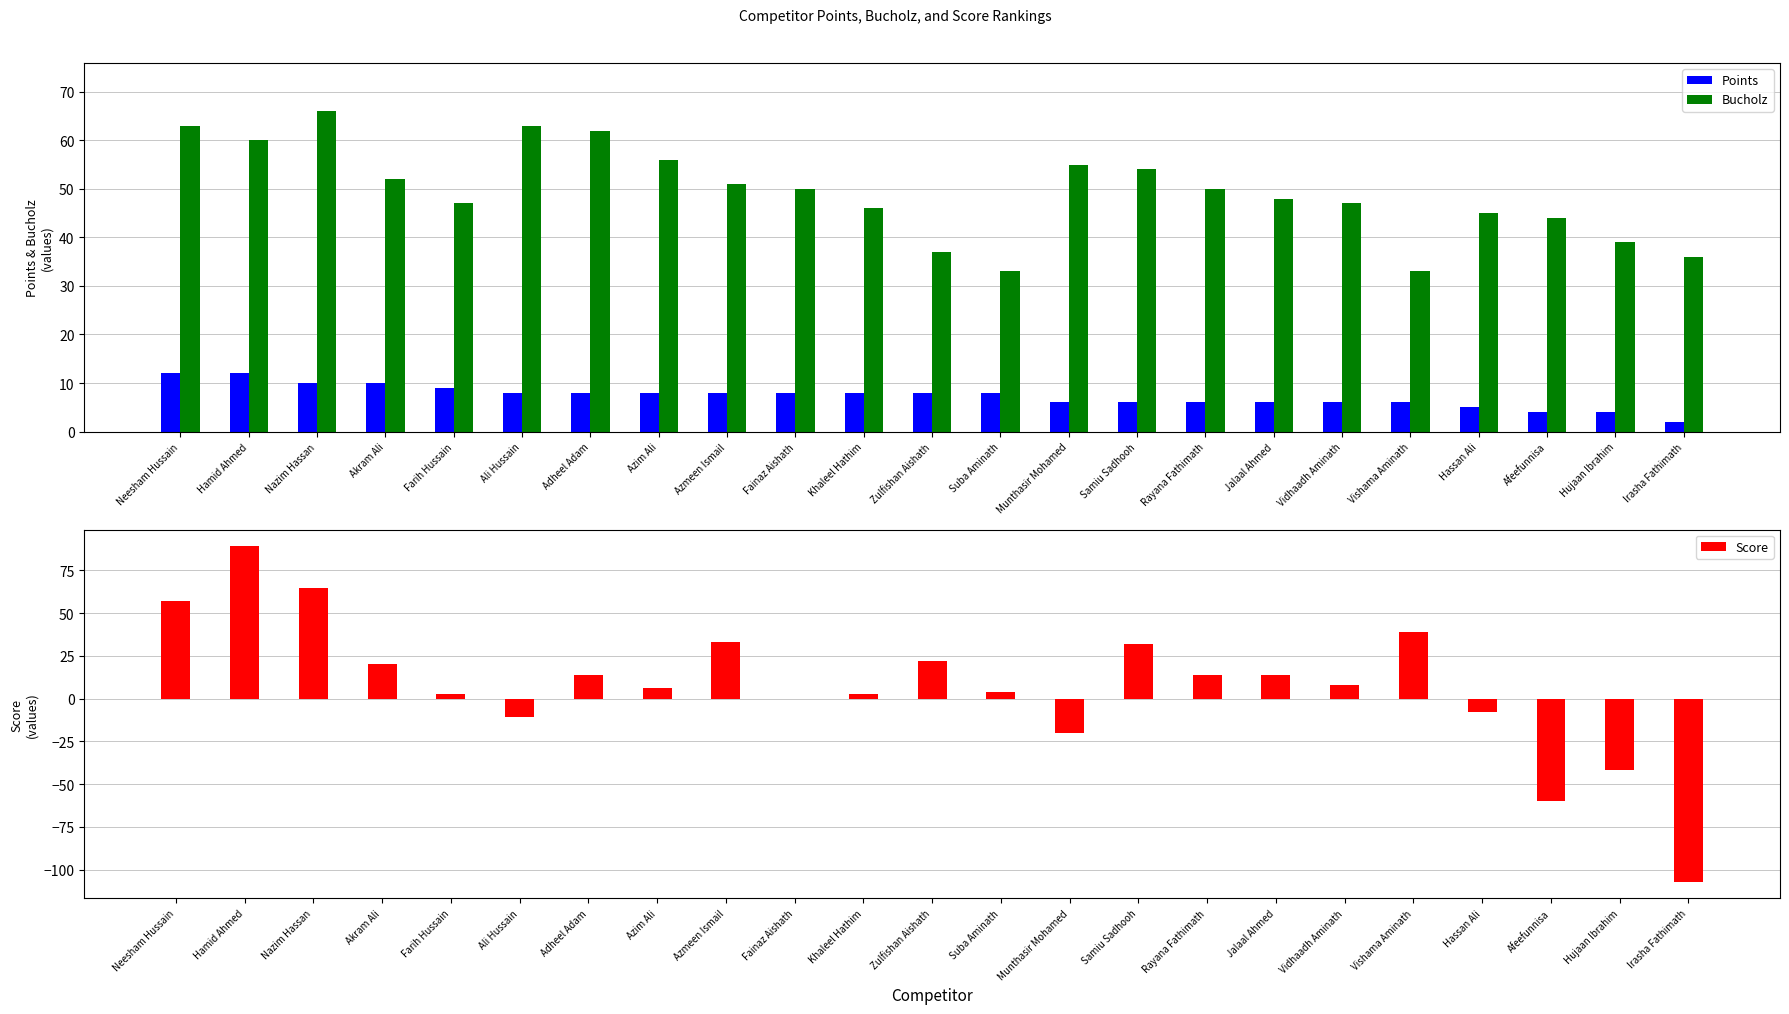

Where is Points nearest to the value 7?

Ali Hussain